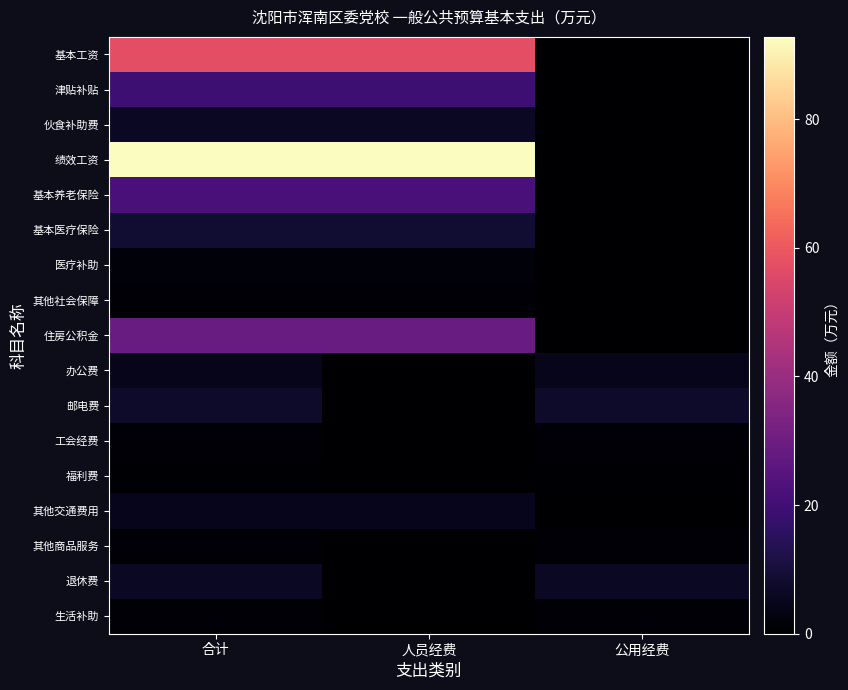

Reading left to right, what are all the values shown in this chart?

基本工资: 合计=57.4	人员经费=57.4	公用经费=0.0
津贴补贴: 合计=19.2	人员经费=19.2	公用经费=0.0
伙食补助费: 合计=6.5	人员经费=6.5	公用经费=0.0
绩效工资: 合计=92.8	人员经费=92.8	公用经费=0.0
基本养老保险: 合计=21.4	人员经费=21.4	公用经费=0.0
基本医疗保险: 合计=8.6	人员经费=8.6	公用经费=0.0
医疗补助: 合计=1.7	人员经费=1.7	公用经费=0.0
其他社会保障: 合计=1.2	人员经费=1.2	公用经费=0.0
住房公积金: 合计=28.9	人员经费=28.9	公用经费=0.0
办公费: 合计=4.5	人员经费=0.0	公用经费=4.5
邮电费: 合计=7.4	人员经费=0.0	公用经费=7.4
工会经费: 合计=1.2	人员经费=0.0	公用经费=1.2
福利费: 合计=0.5	人员经费=0.0	公用经费=0.5
其他交通费用: 合计=4.7	人员经费=4.7	公用经费=0.0
其他商品服务: 合计=1.0	人员经费=0.0	公用经费=1.0
退休费: 合计=6.4	人员经费=0.0	公用经费=6.4
生活补助: 合计=1.2	人员经费=0.0	公用经费=1.2